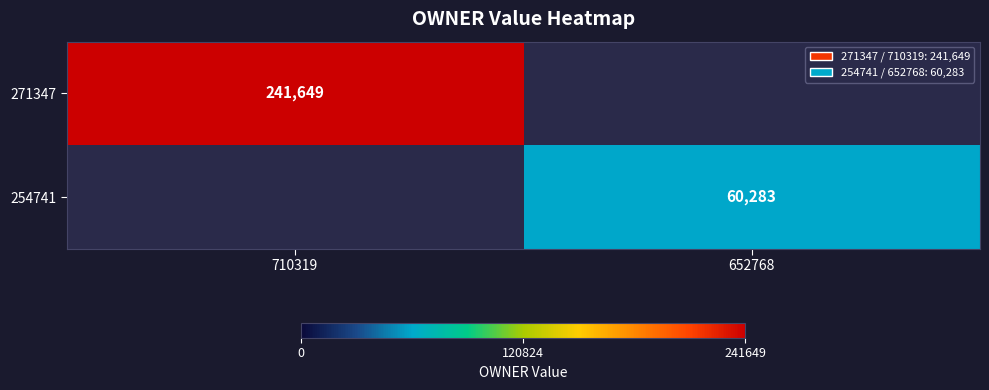

The 254741 series shows 41867 at 652768. True or false?

False